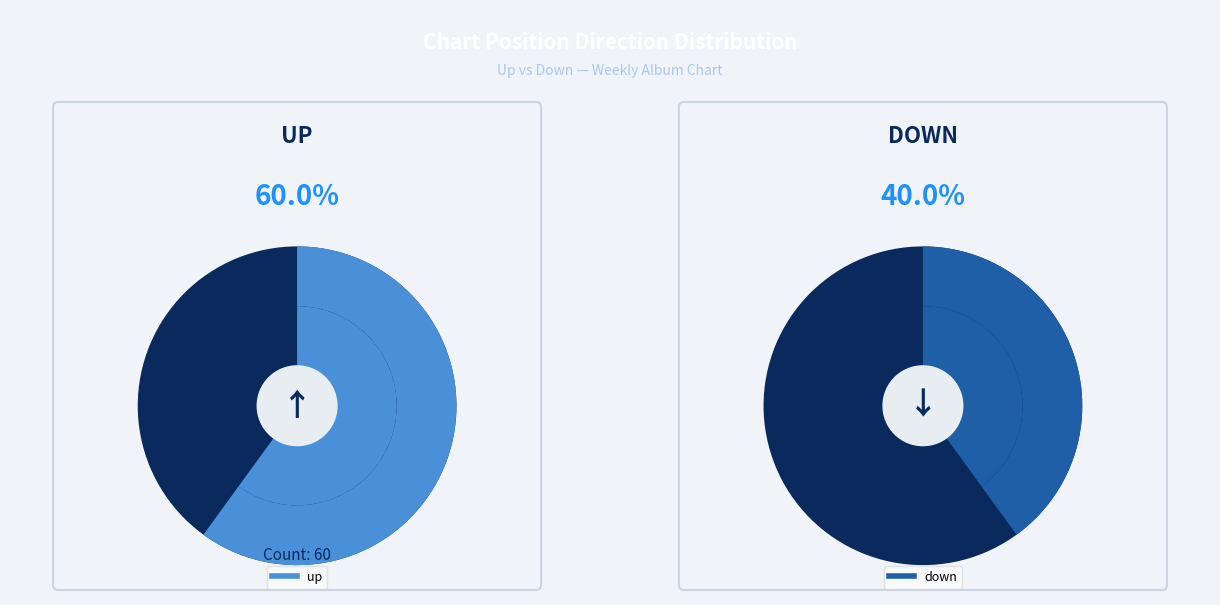

True or false: up accounts for 60% of the total.

True